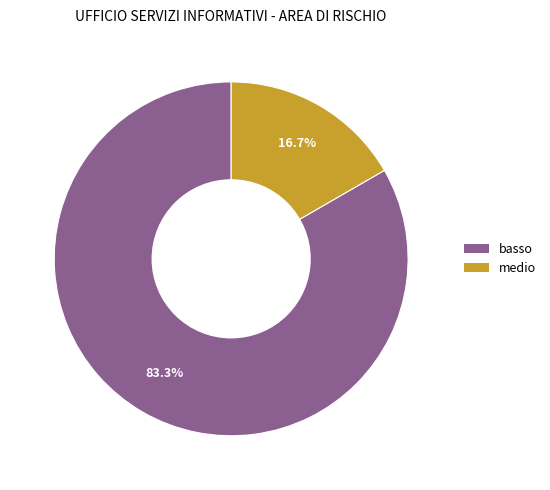

Is it true that medio is 25% of the pie?

False